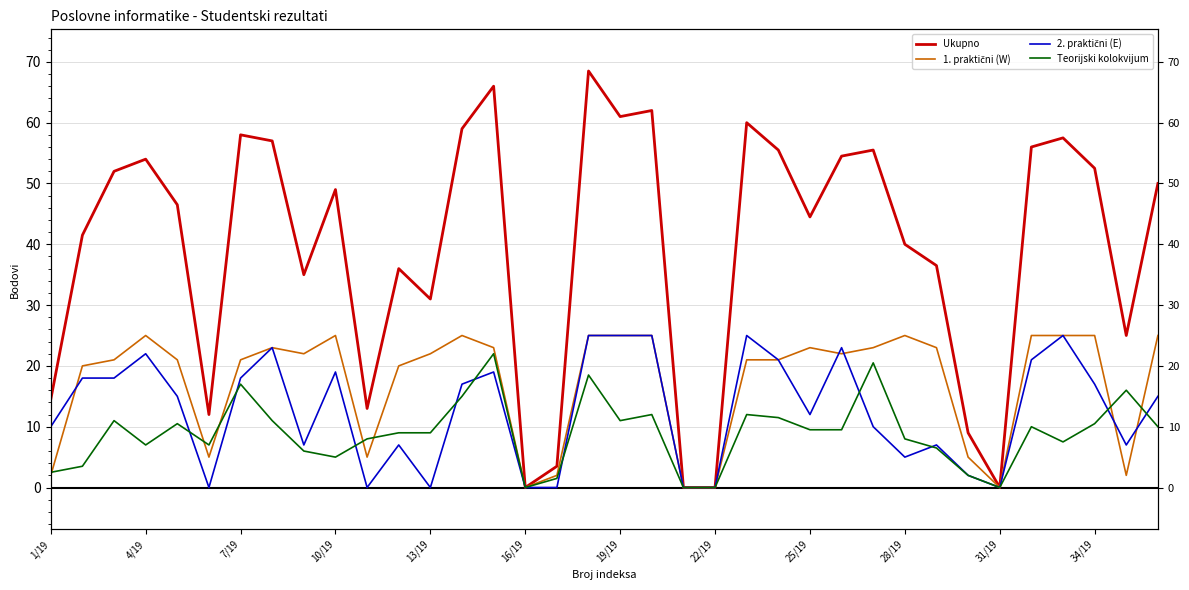

What value does the 1. praktični (W) series have at 32?

25.0